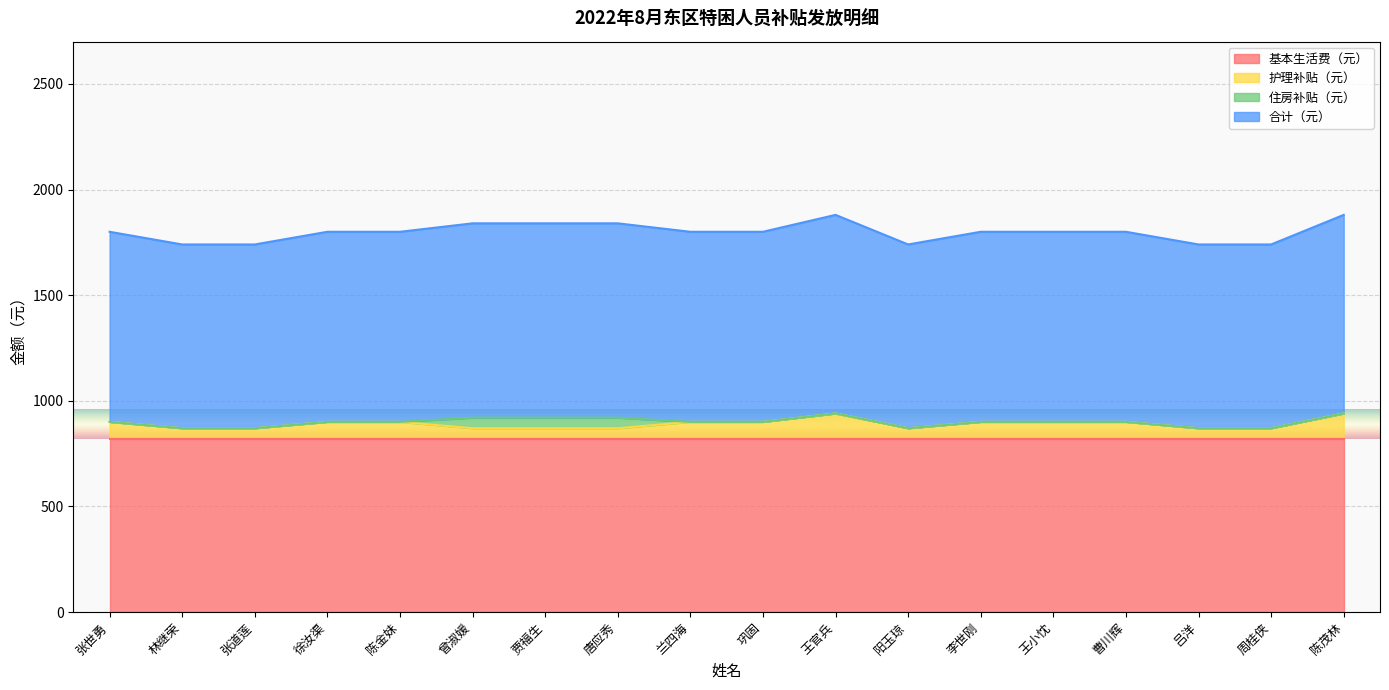

What is the lowest value of the 合计（元） series?

870